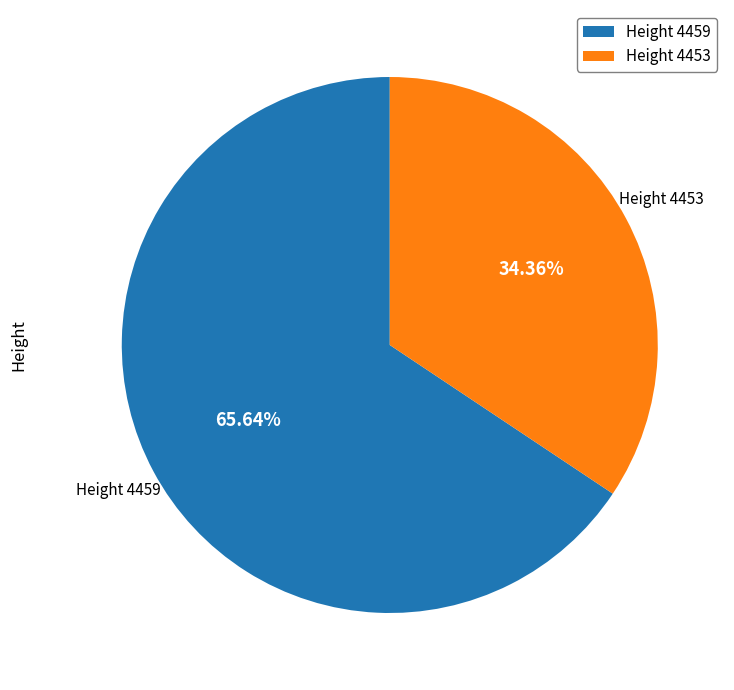

To the nearest percent, what is the difference between the largest and smallest slice percentages?

31%